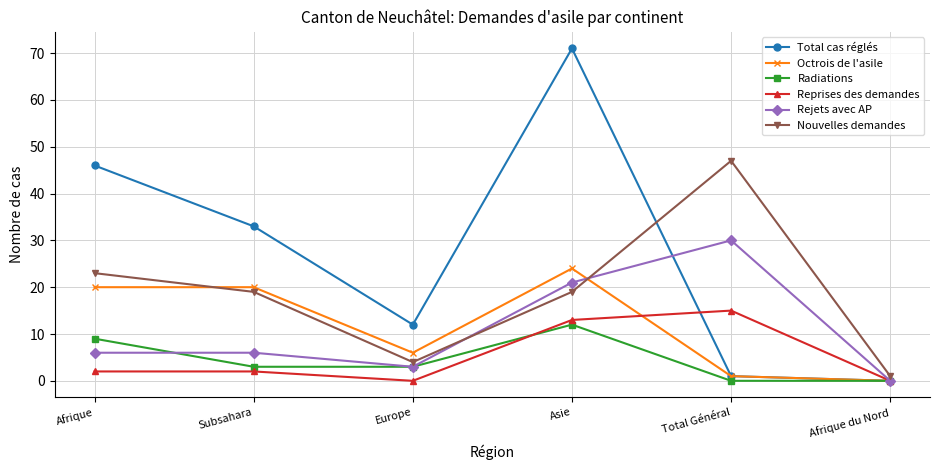

What are all the series names shown in the legend?

Total cas réglés, Octrois de l'asile, Radiations, Reprises des demandes, Rejets avec AP, Nouvelles demandes